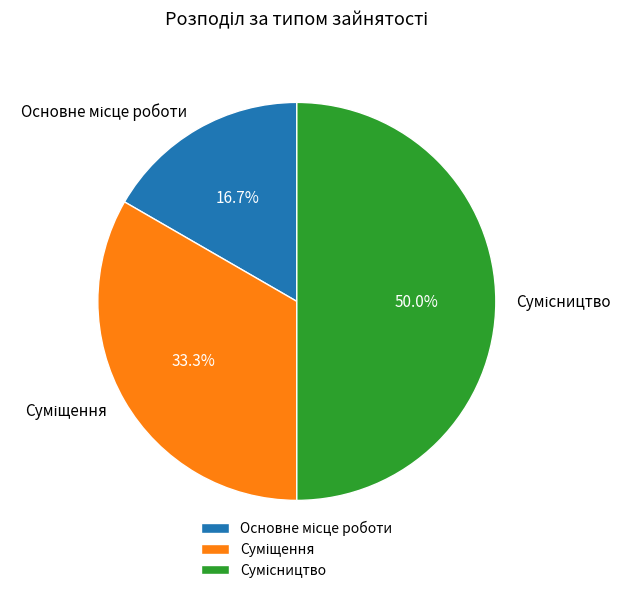

Is the sum of Сумісництво and Суміщення greater than half?

Yes